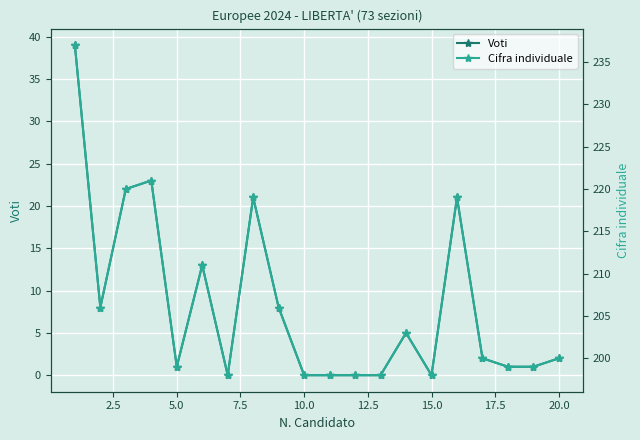

What is the highest value of the Voti series?

39